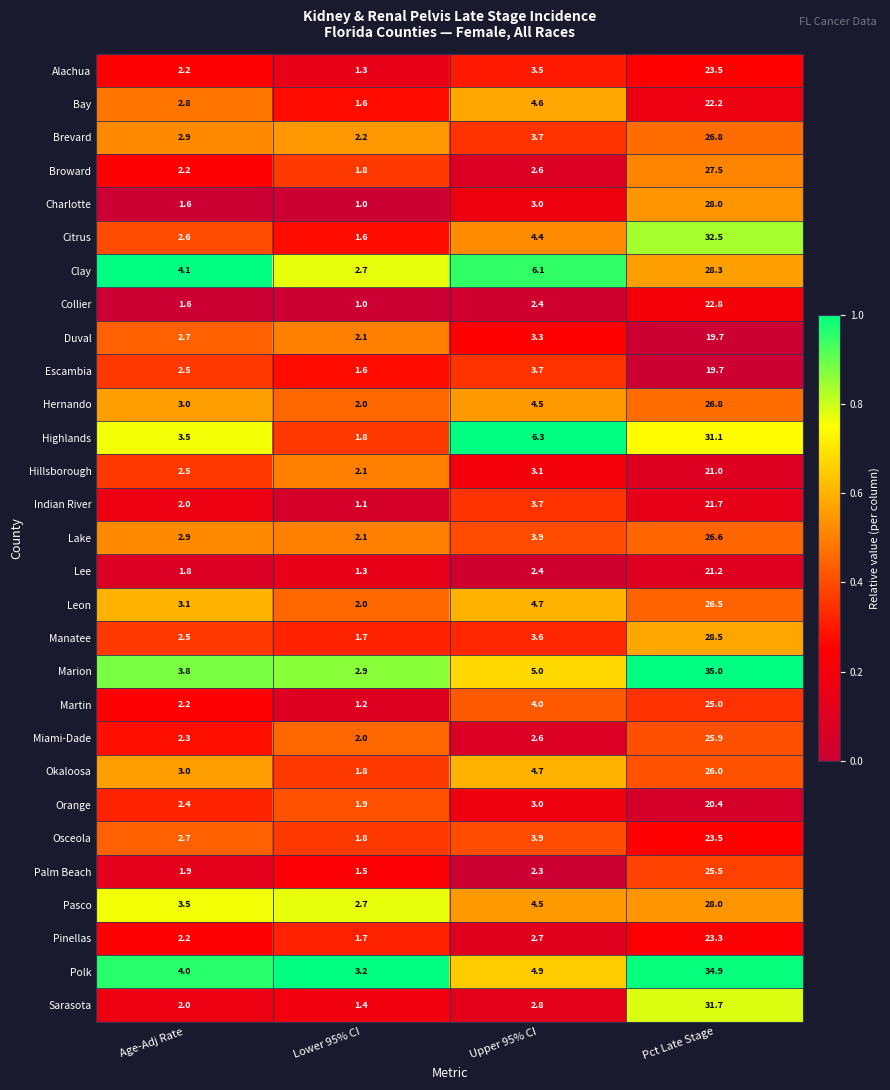

List the labels in order of Orange value, smallest first.

Lower 95% CI, Age-Adj Rate, Upper 95% CI, Pct Late Stage